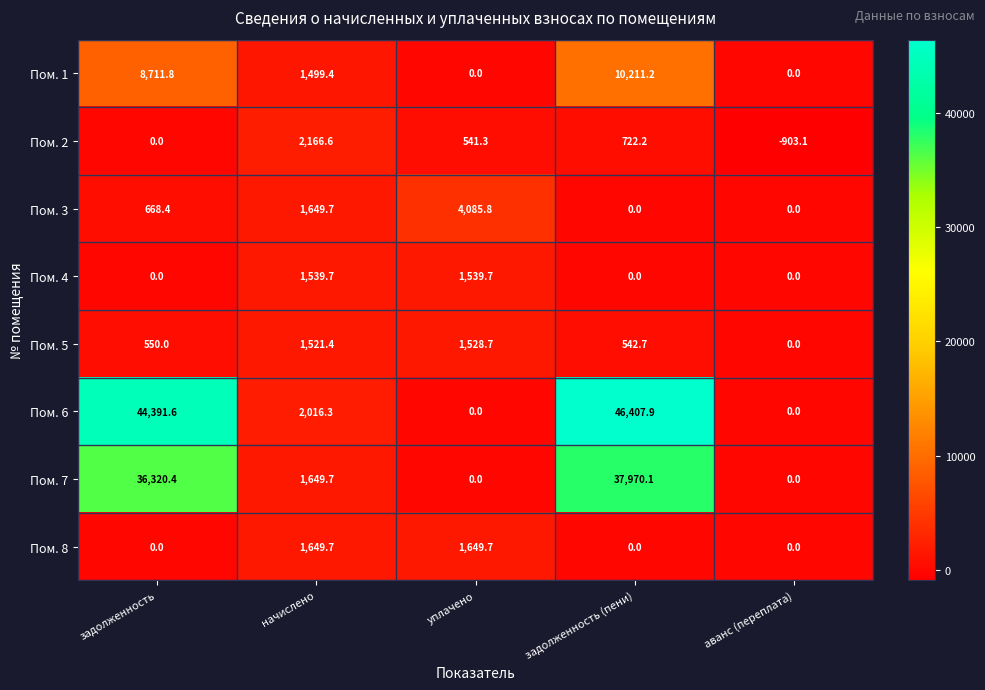

List the series in order of their peak value, highest first.

Пом. 6, Пом. 7, Пом. 1, Пом. 3, Пом. 2, Пом. 8, Пом. 4, Пом. 5